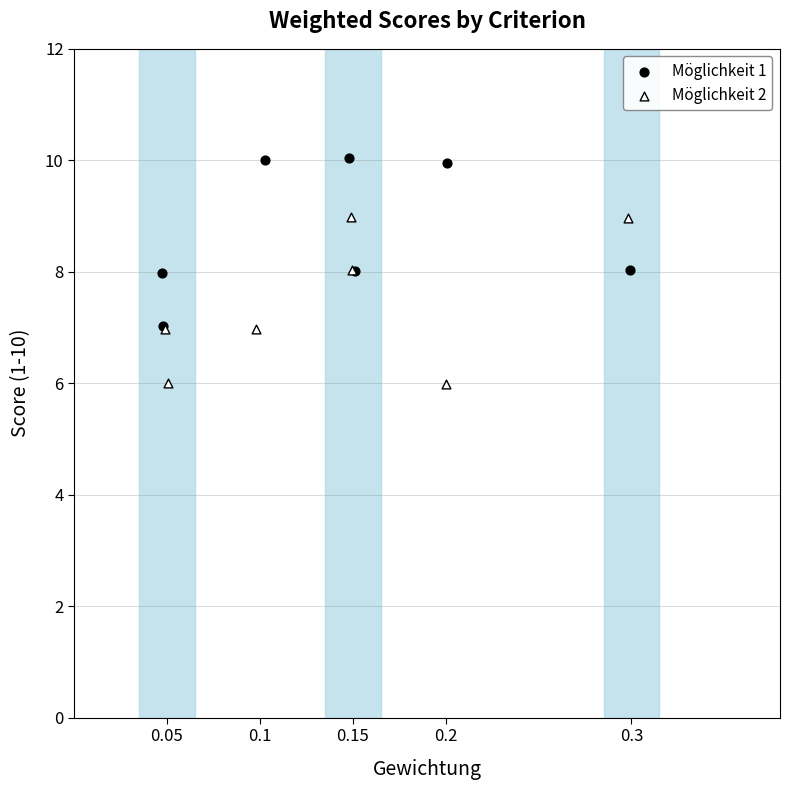

Which series contains the lowest Y value?

Möglichkeit 2